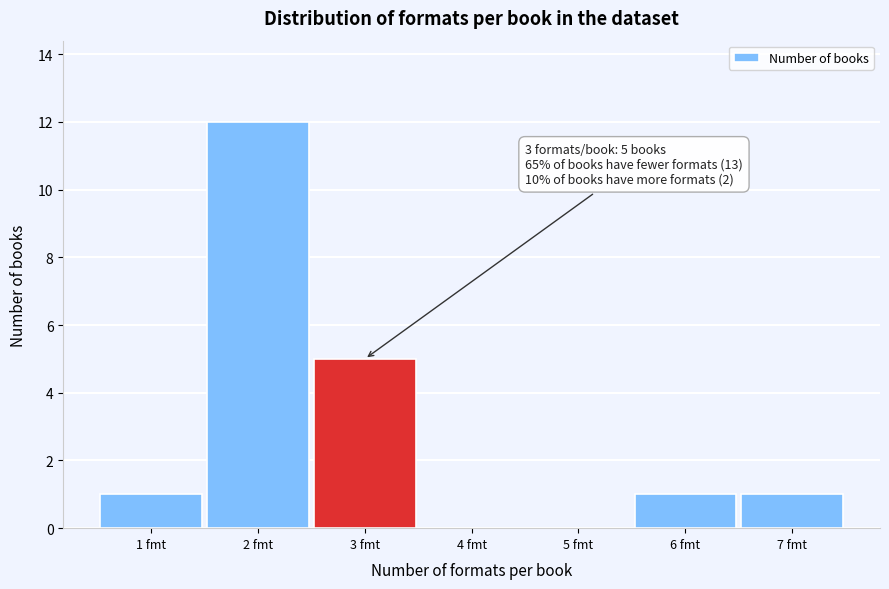

Reading left to right, transcribe all the data shown in this chart.

1 fmt=1	2 fmt=12	3 fmt=5	4 fmt=0	5 fmt=0	6 fmt=1	7 fmt=1